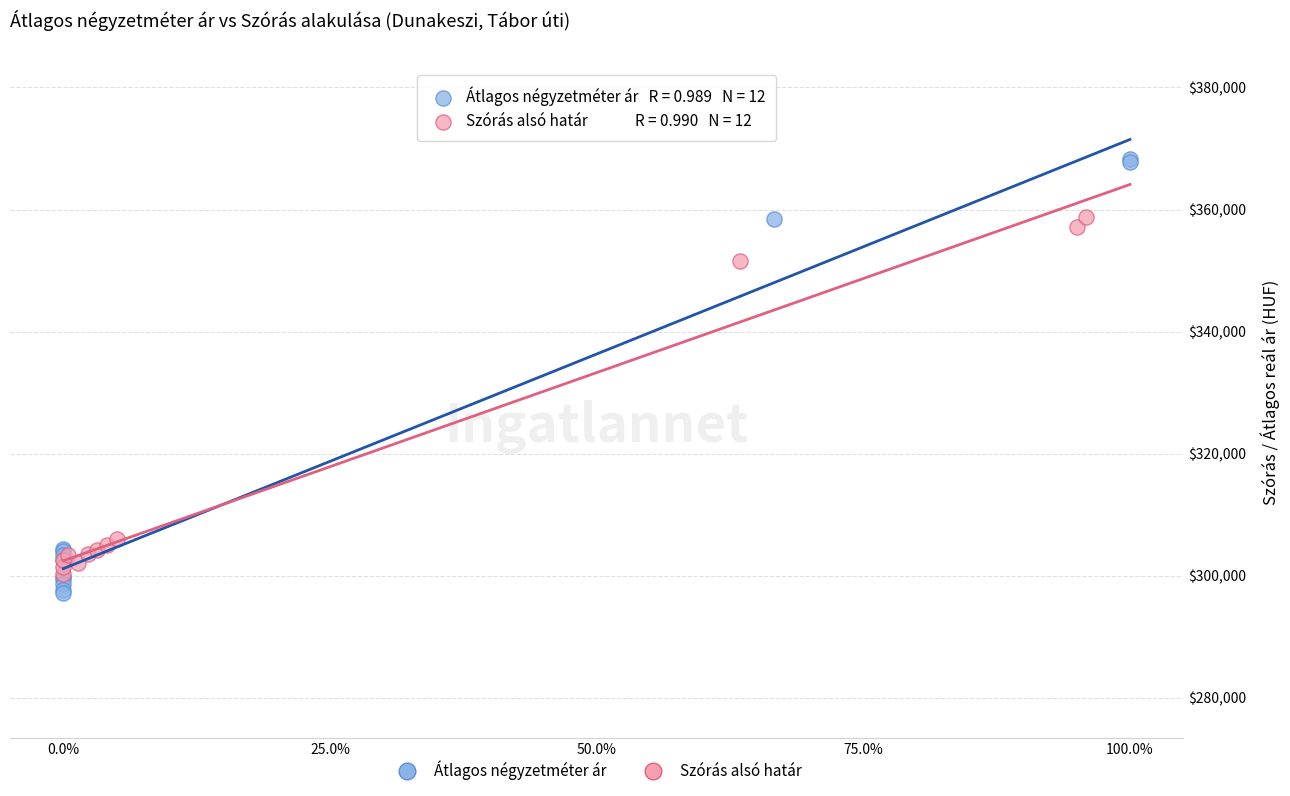

Which series has the largest Y range (max minus min)?

Átlagos négyzetméter ár